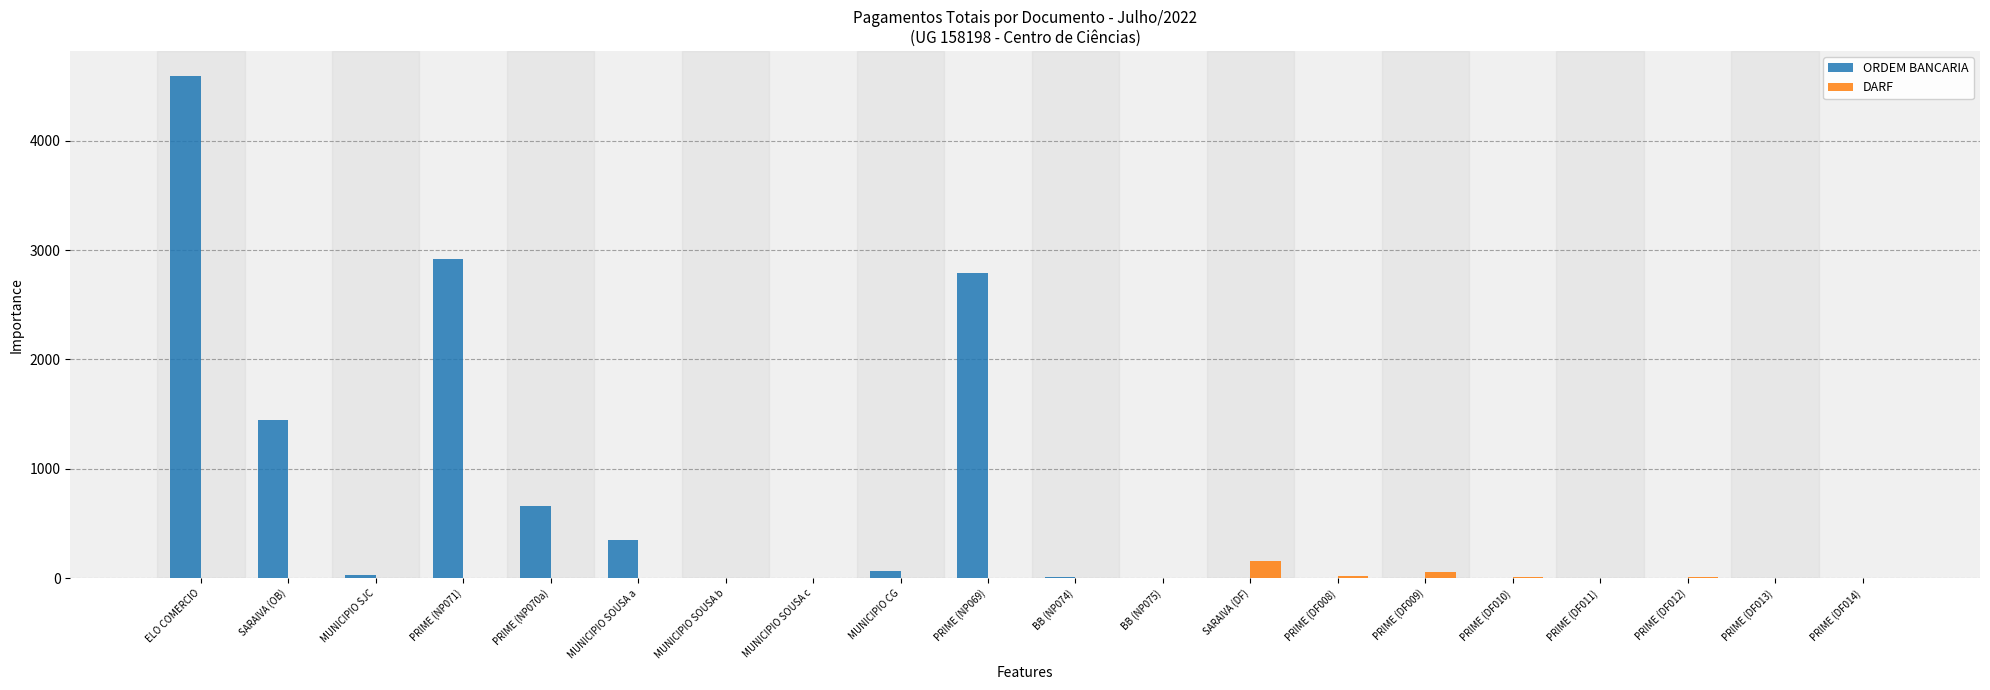

At which label does ORDEM BANCARIA reach its peak?

ELO COMERCIO